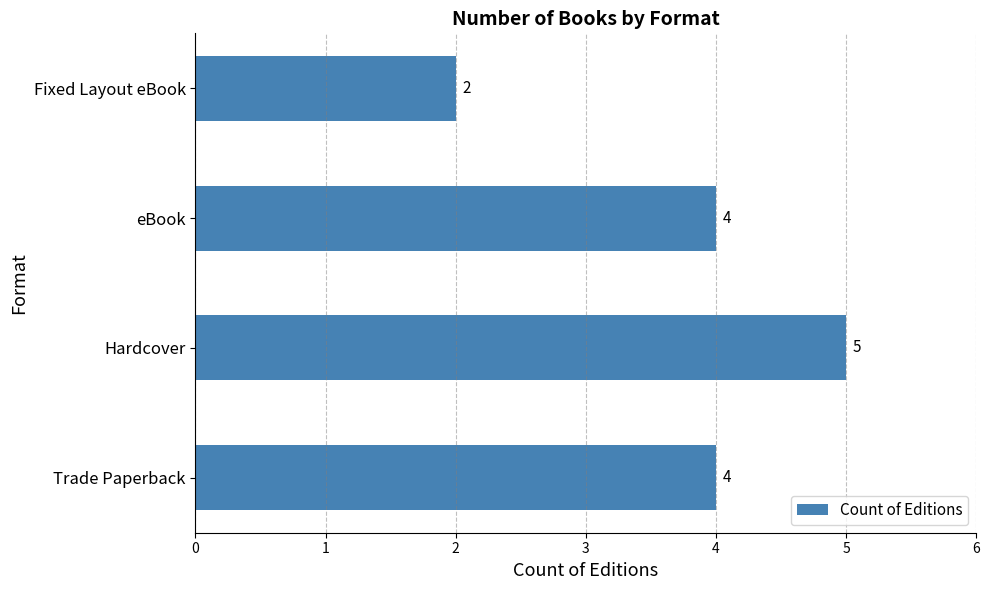

Is it true that the value at Fixed Layout eBook is 3?

False